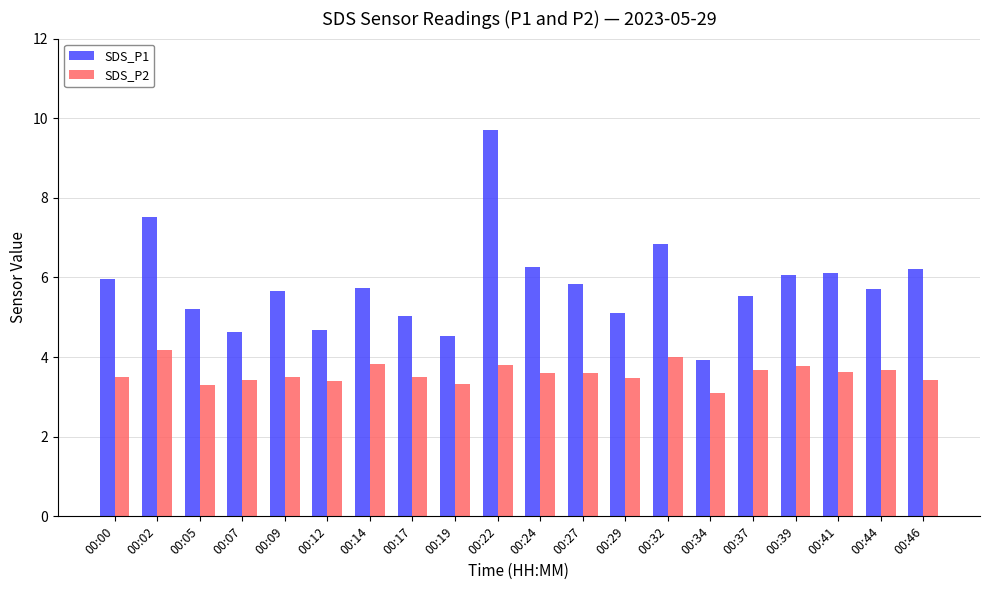

What is the total value across all series at 00:24?

9.9